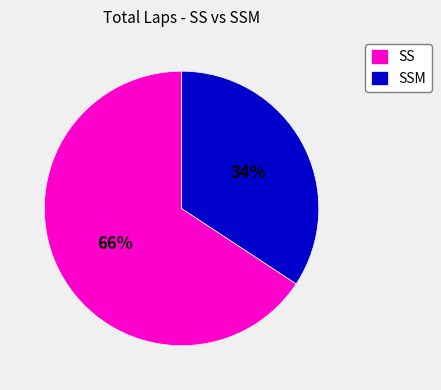

To the nearest percent, what is the average slice percentage?

50%